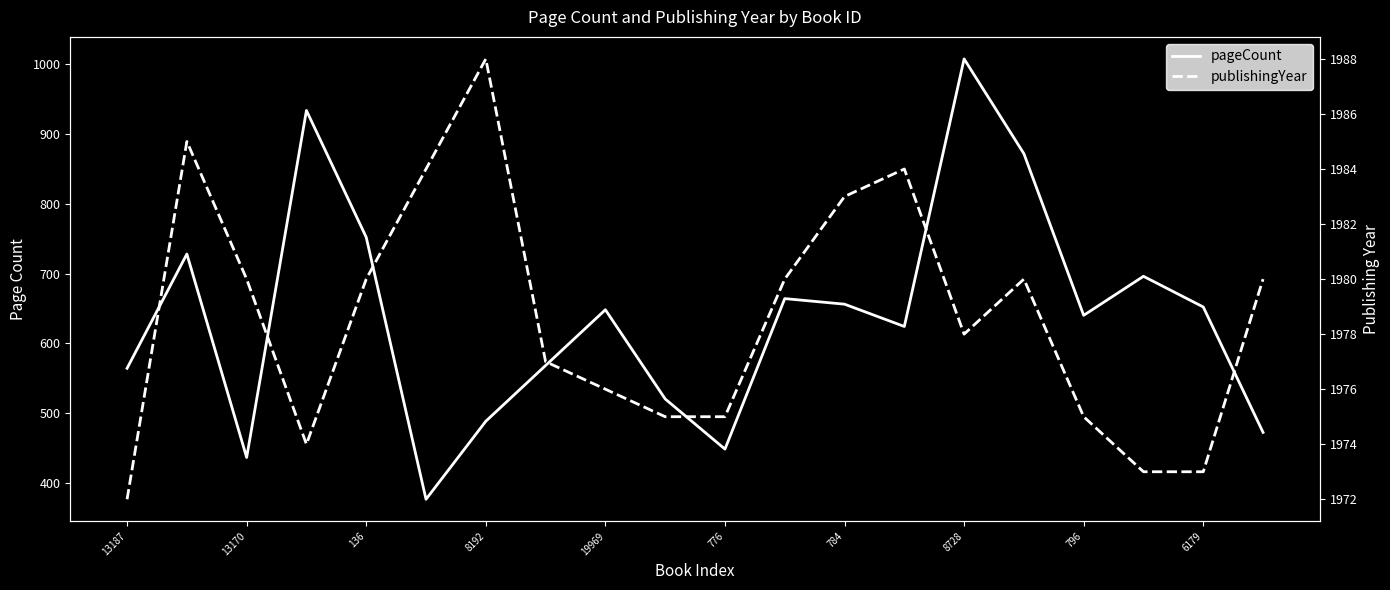

True or false: pageCount and publishingYear intersect in this chart.

False